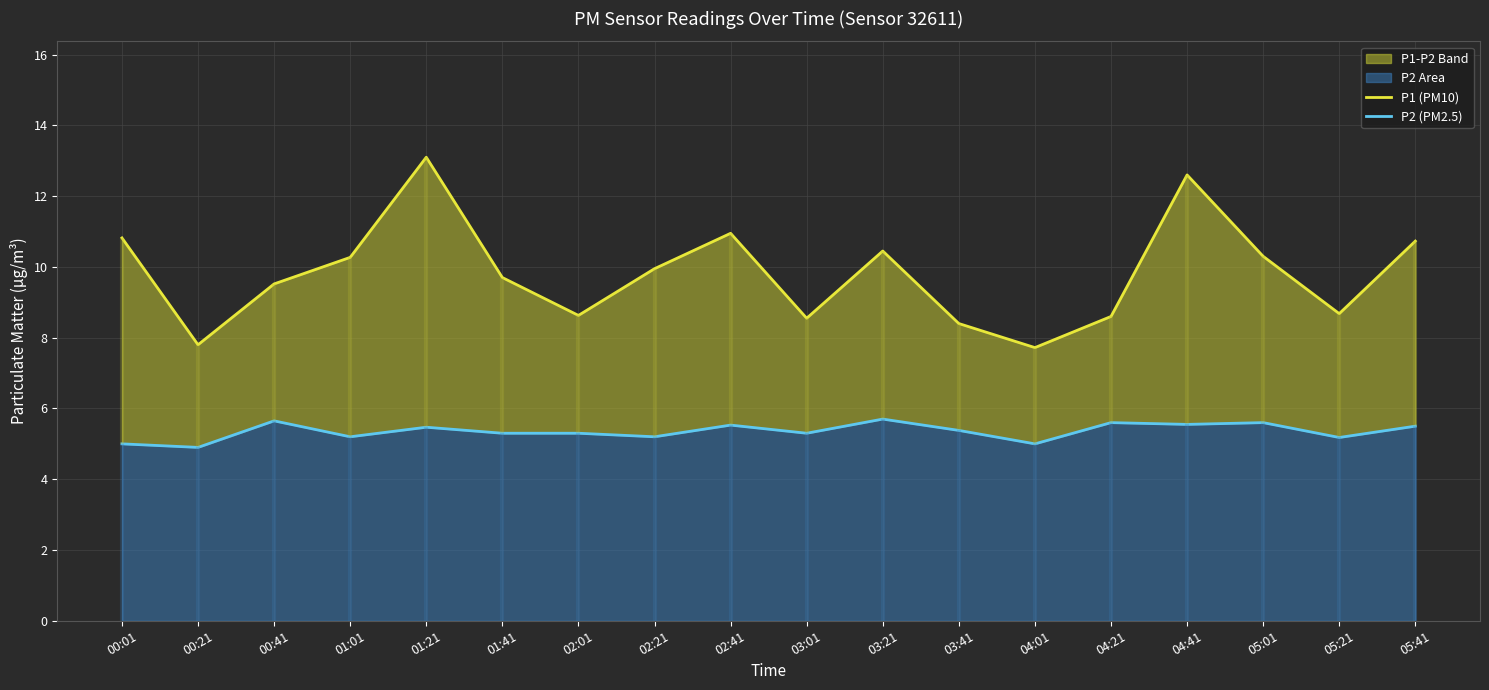

Reading left to right, extract all data points from this chart.

P1 (PM10): 10.8	7.8	9.5	10.3	13.1	9.7	8.6	9.9	10.9	8.6	10.4	8.4	7.7	8.6	12.6	10.3	8.7	10.7
P2 (PM2.5): 5.0	4.9	5.7	5.2	5.5	5.3	5.3	5.2	5.5	5.3	5.7	5.4	5.0	5.6	5.5	5.6	5.2	5.5